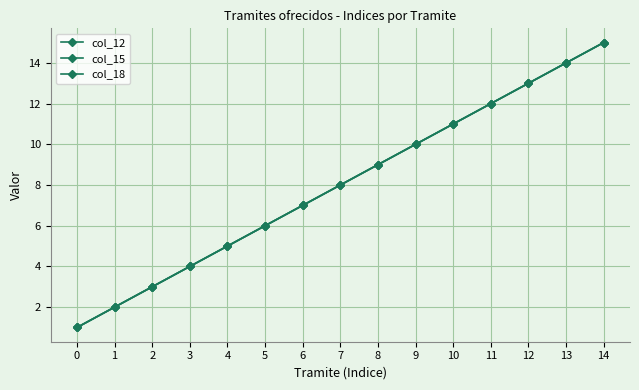

How many lines are shown in the chart?

3